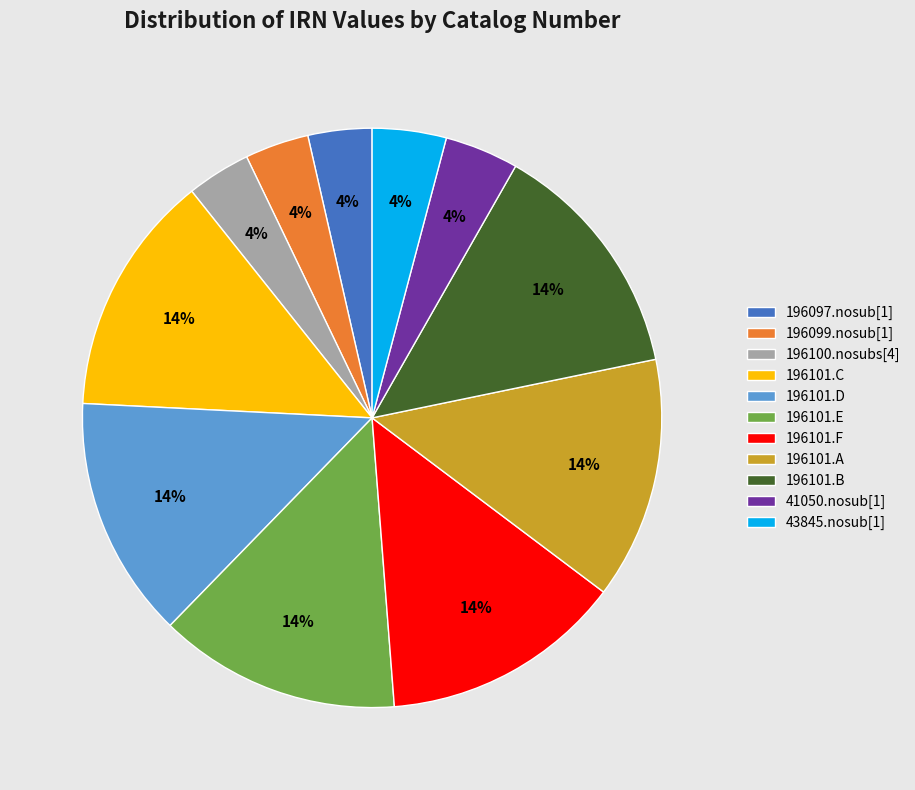

To the nearest percent, what is the difference between the 196101.A and 196100.nosubs[4] slice percentages?

10%